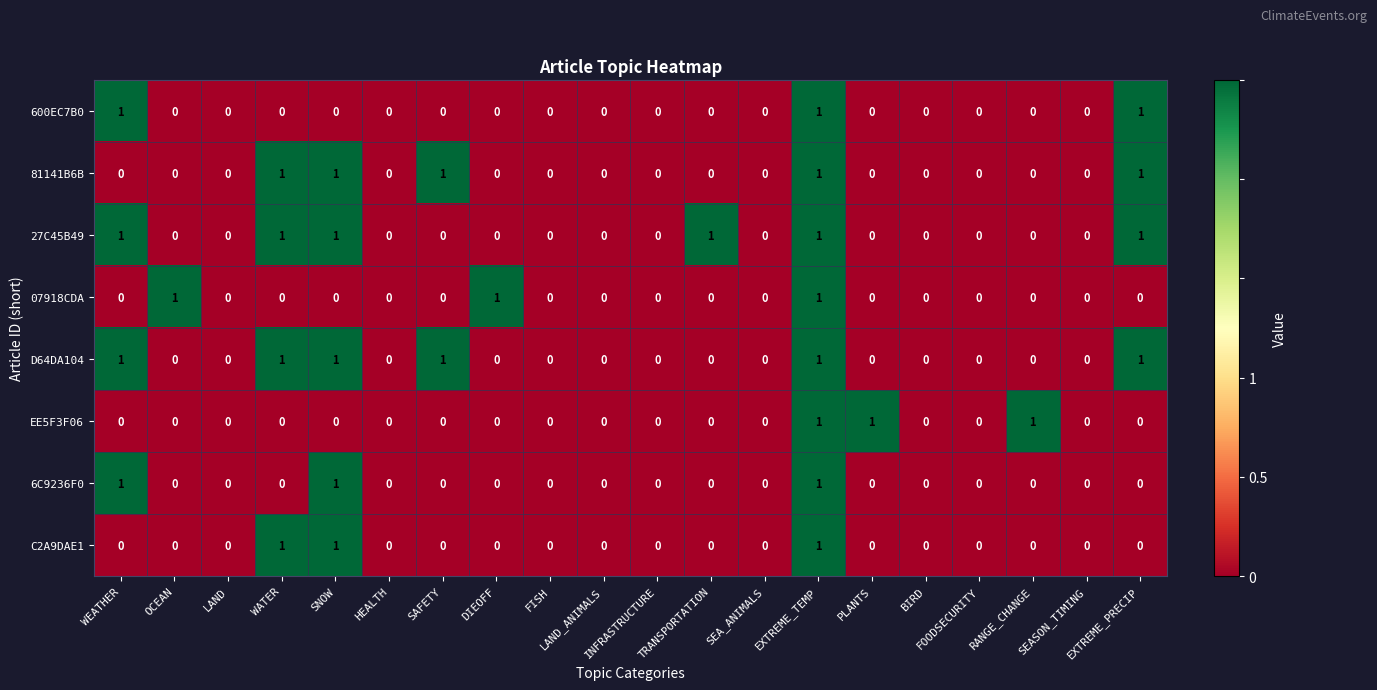

How many D64DA104 values are between 0 and 1?

20